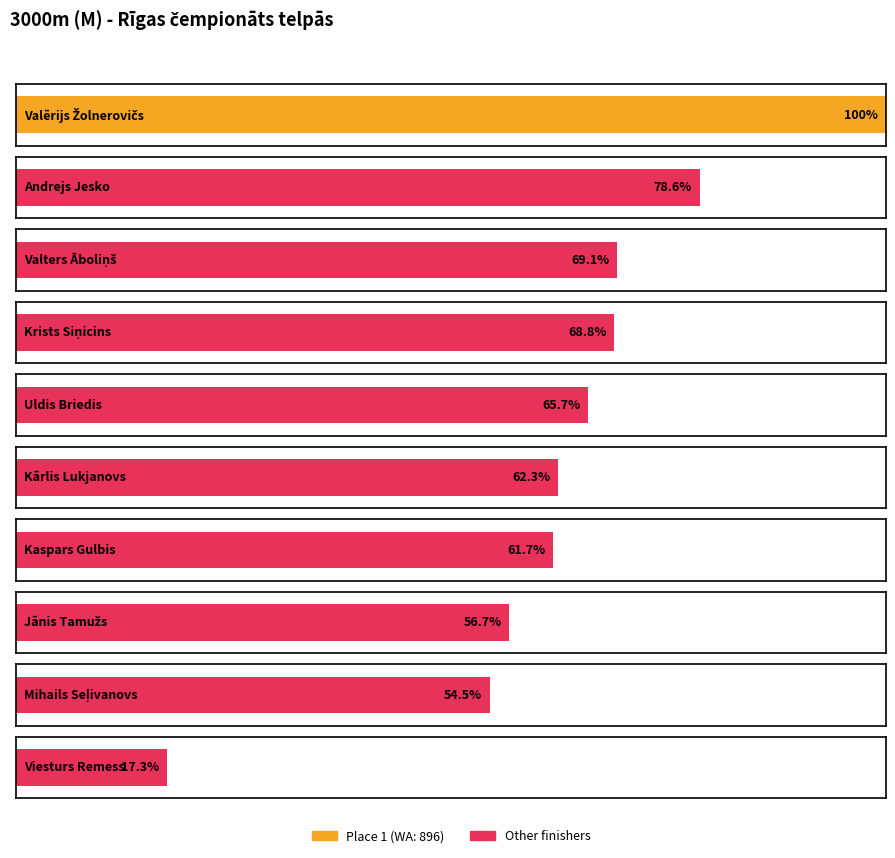

The Place series shows 2 at Andrejs Jesko. True or false?

True